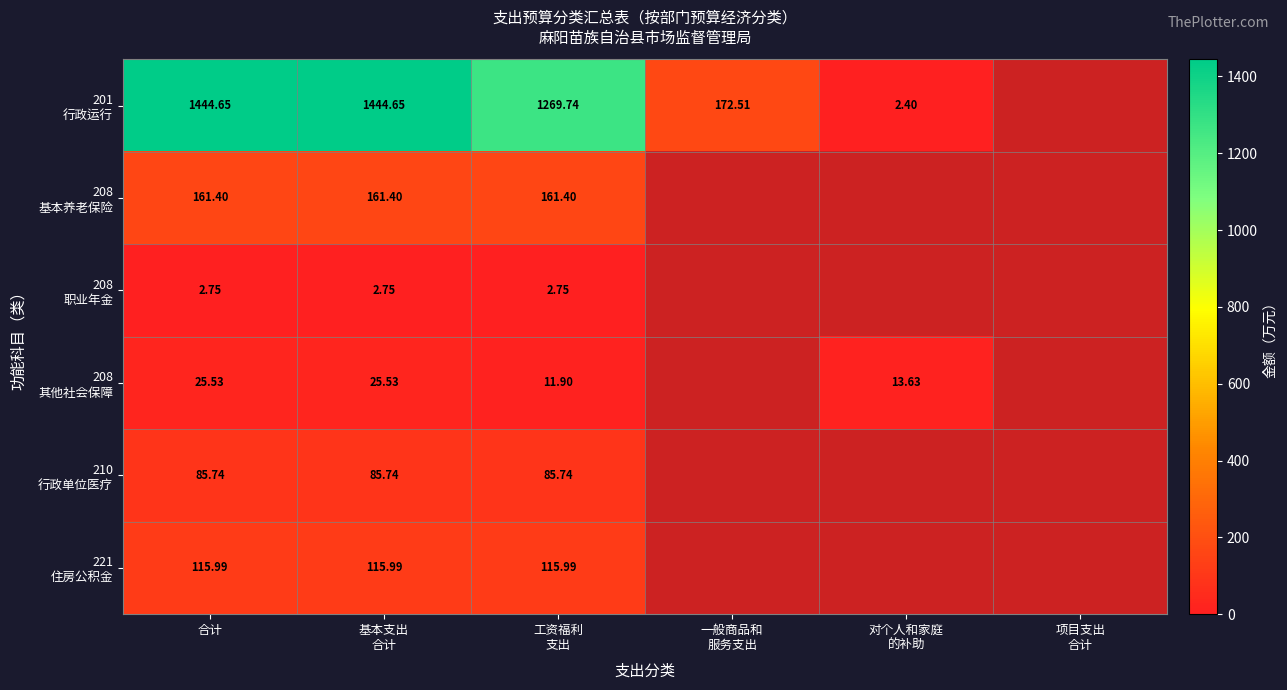

How many distinct data groups are displayed?

6